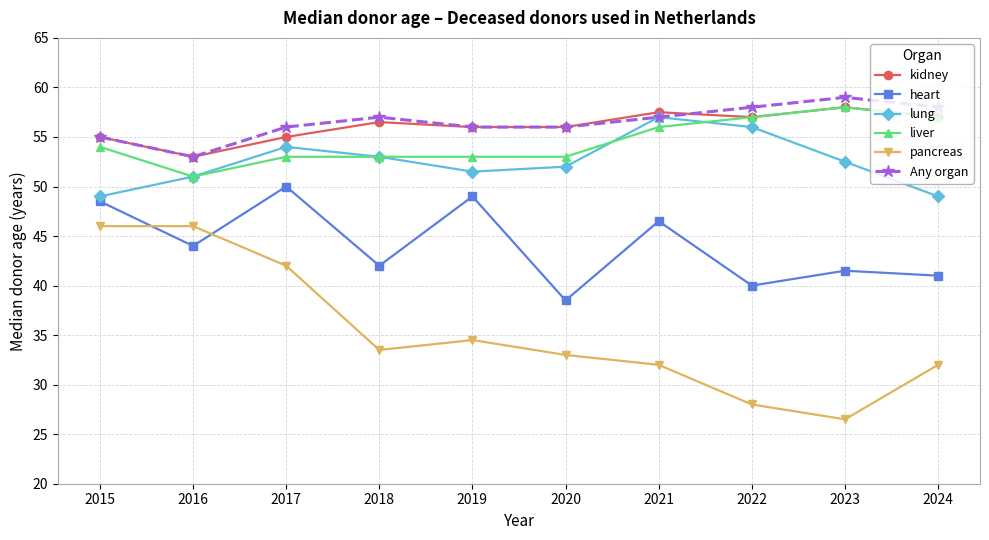

What value does the kidney series have at 2017?

55.0